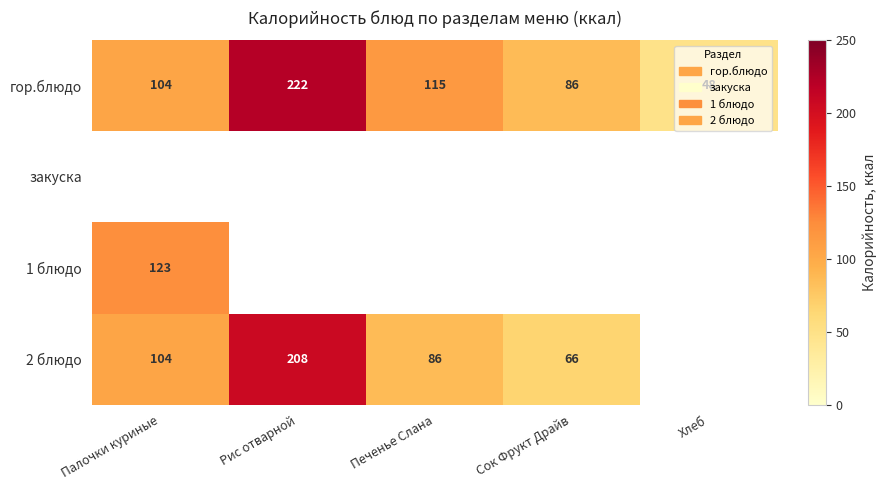

What is the lowest value of the гор.блюдо series?

48